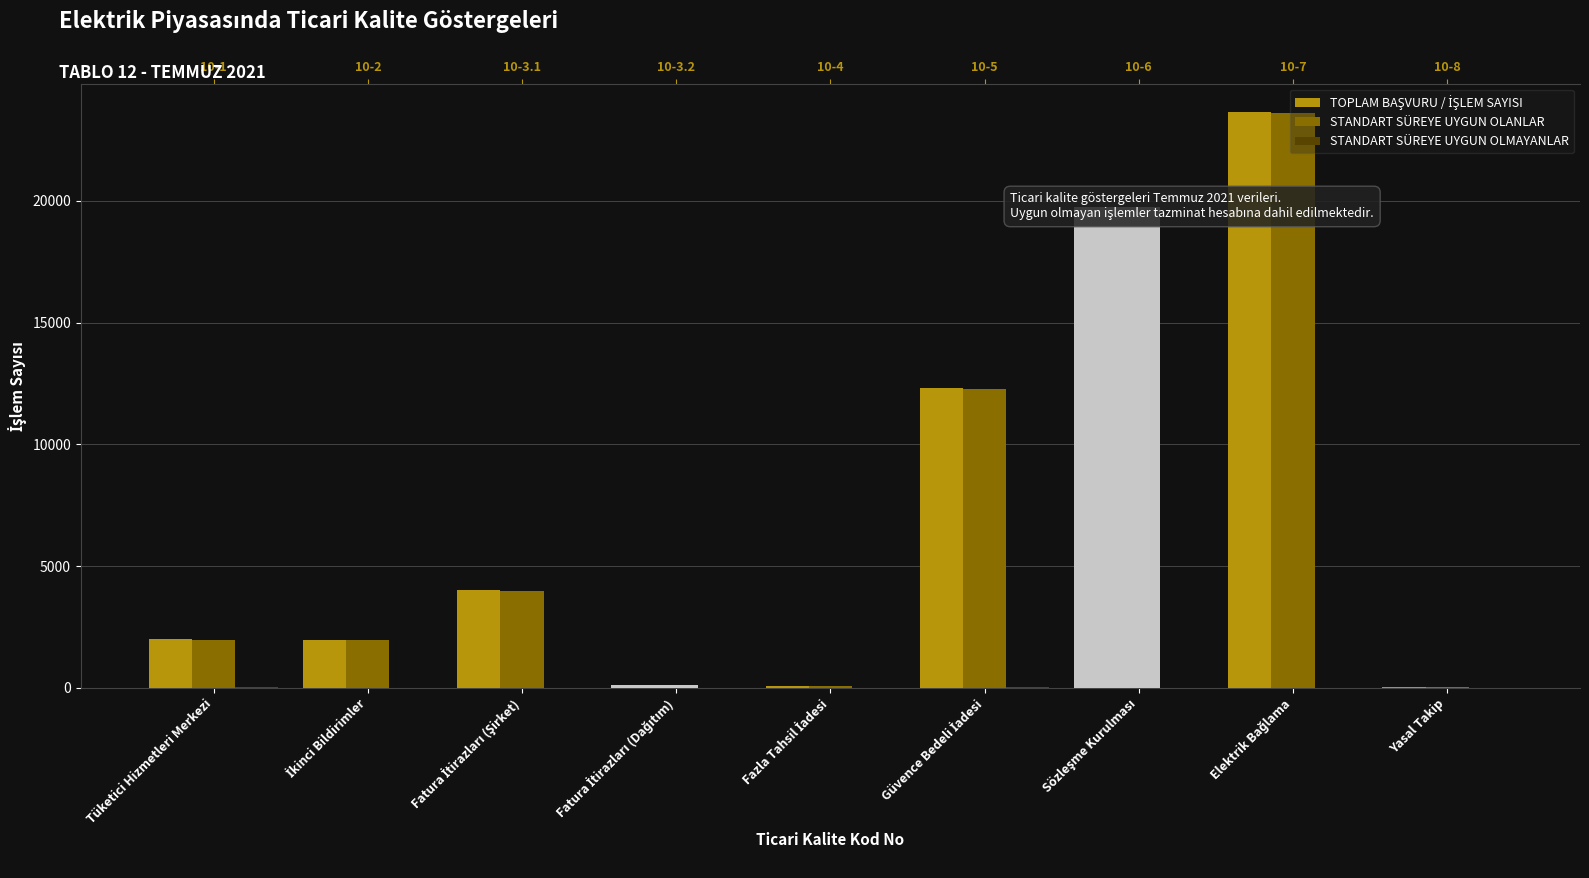

What is the difference between the TOPLAM BAŞVURU / İŞLEM SAYISI values at Elektrik Bağlama and İkinci Bildirimler?

21680